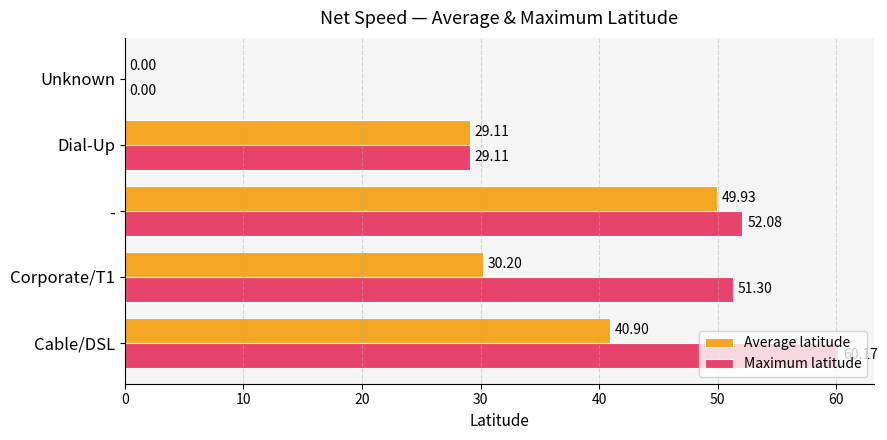

Which category has the highest value in the Average latitude series?

-